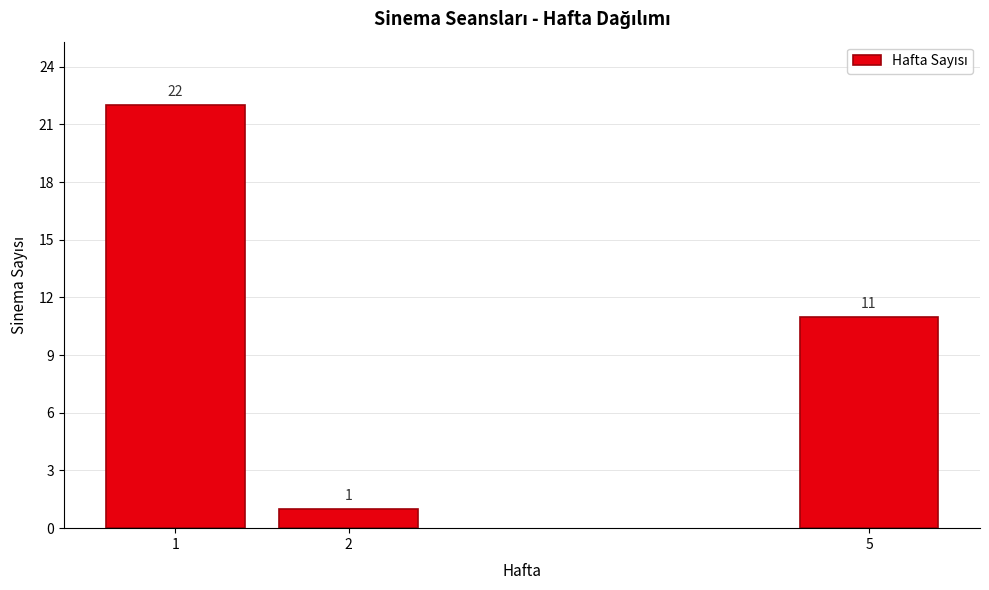

Reading right to left, extract all data points from this chart.

11	1	22